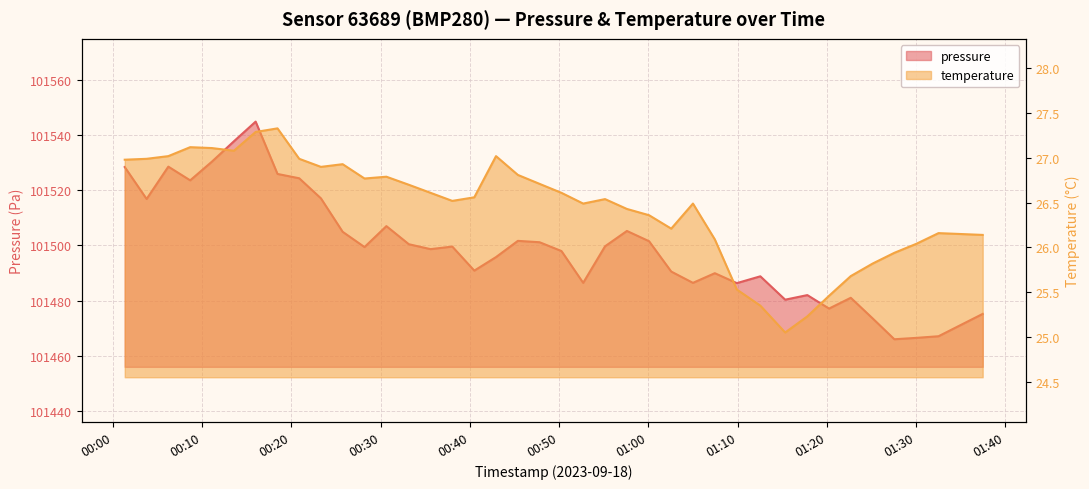

How many data points in temperature are less than 26?

8